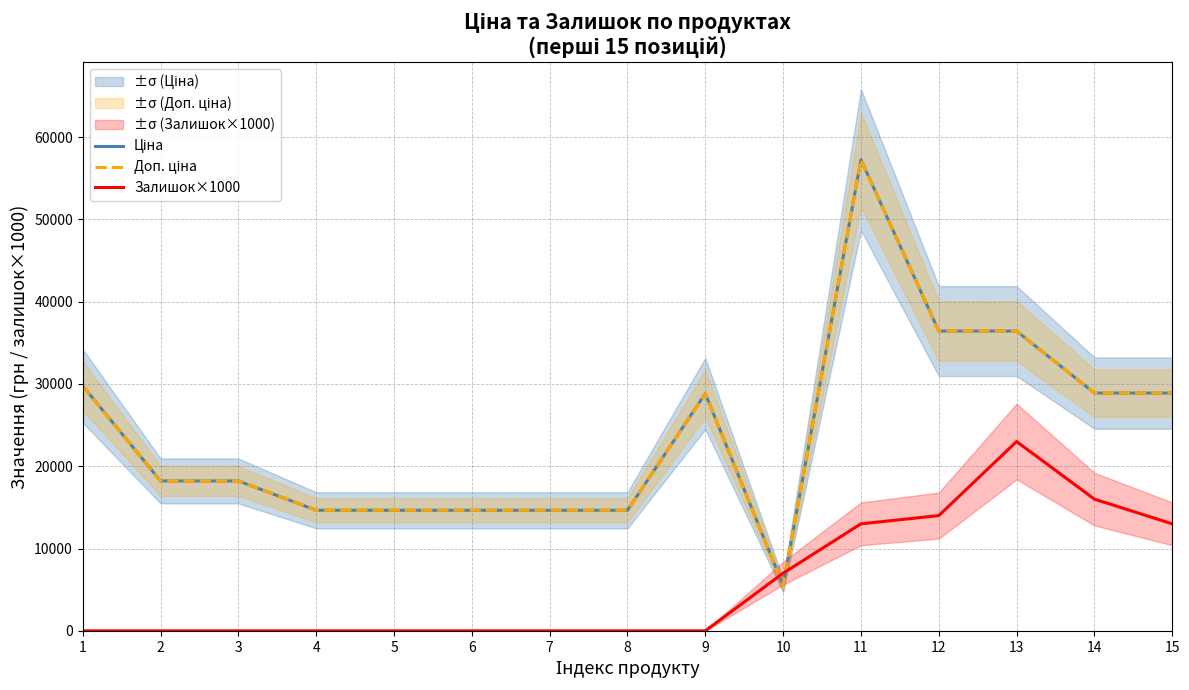

Reading right to left, transcribe all the data shown in this chart.

Ціна: 28890.3	28890.3	36424.0	36424.0	57235.5	5497.3	28821.8	14649.6	14649.6	14649.6	14649.6	14649.6	18212.0	18212.0	29761.5
Доп. ціна: 28890.3	28890.3	36424.0	36424.0	57235.5	5497.3	28821.8	14649.6	14649.6	14649.6	14649.6	14649.6	18212.0	18212.0	29761.5
Залишок×1000: 13000.0	16000.0	23000.0	14000.0	13000.0	7000.0	0.0	0.0	0.0	0.0	0.0	0.0	0.0	0.0	0.0